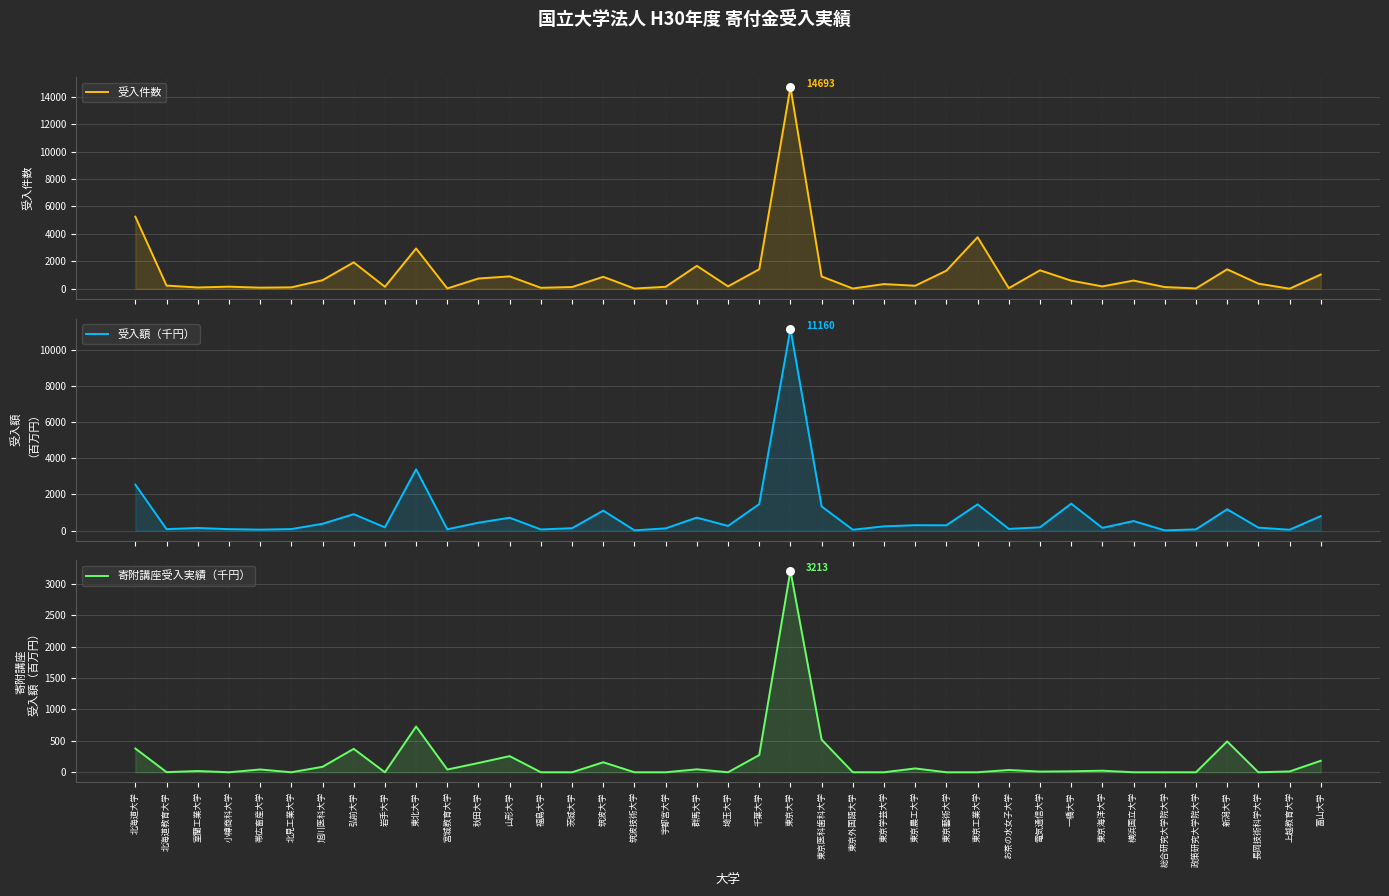

What is the total value across all series at 岩手大学?

324.6